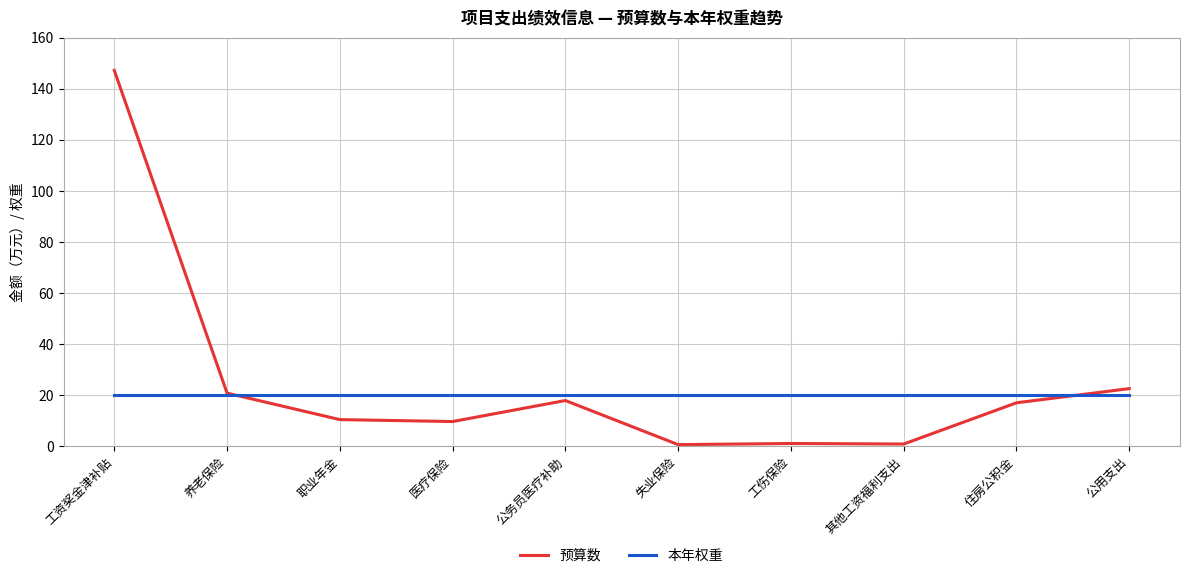

Is the value of 本年权重 at 失业保险 greater than the value of 预算数 at 公务员医疗补助?

Yes